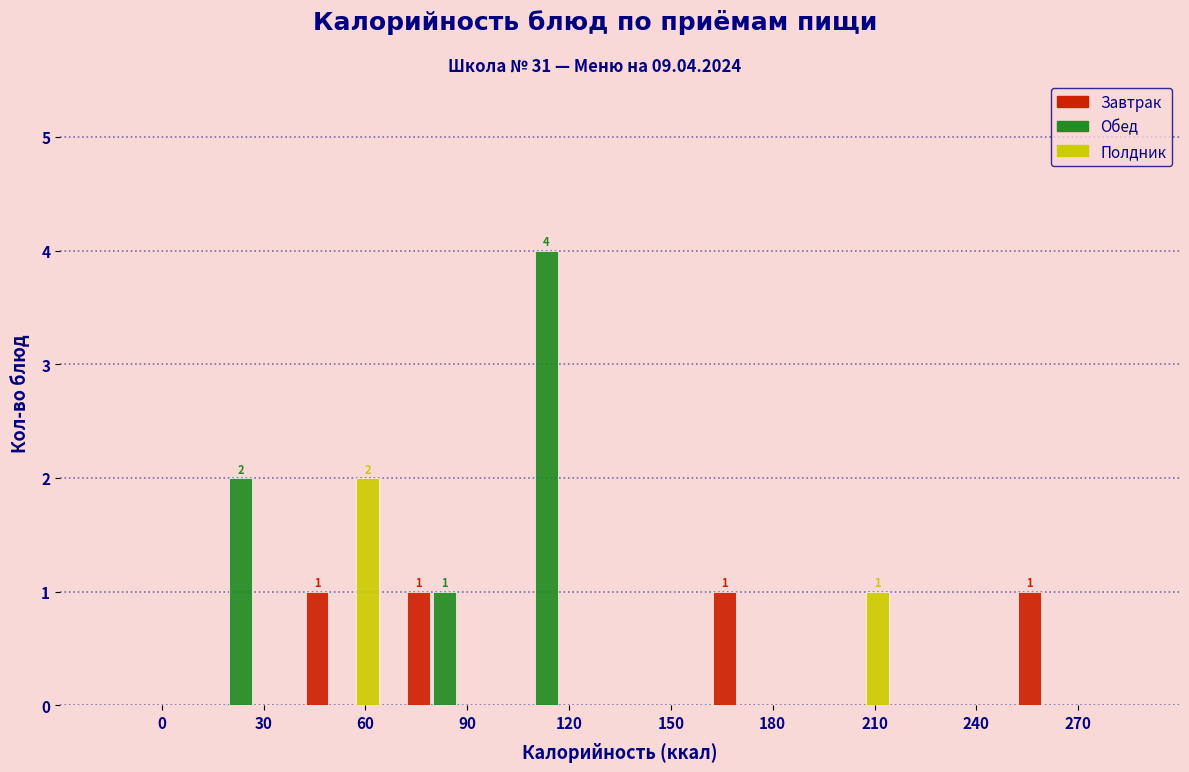

What is the sum of all Обед values?

7